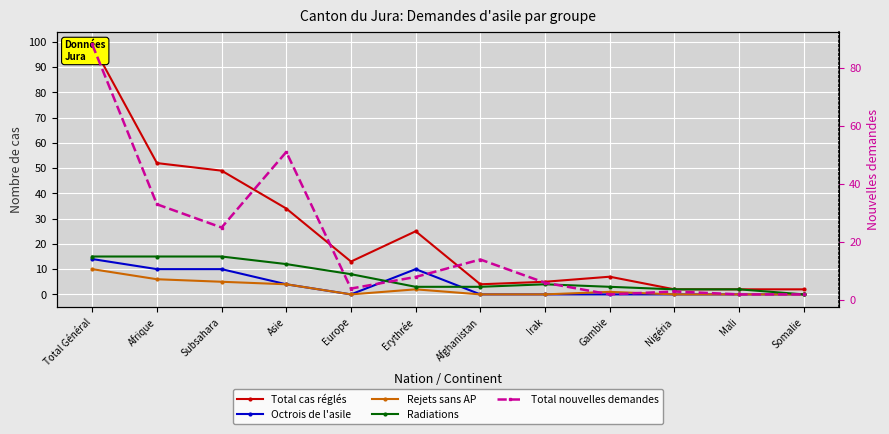

List the labels in order of Octrois de l'asile value, smallest first.

Europe, Afghanistan, Irak, Gambie, Nigéria, Mali, Somalie, Asie, Afrique, Subsahara, Erythrée, Total Général